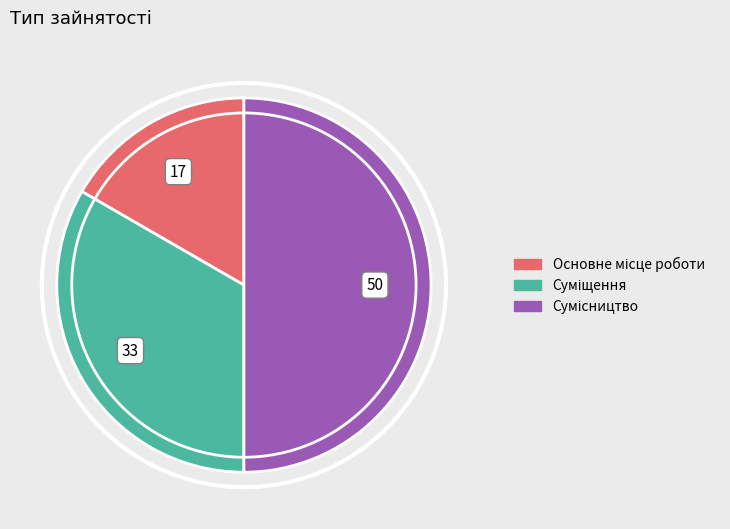

Which slice is the largest?

Сумісництво